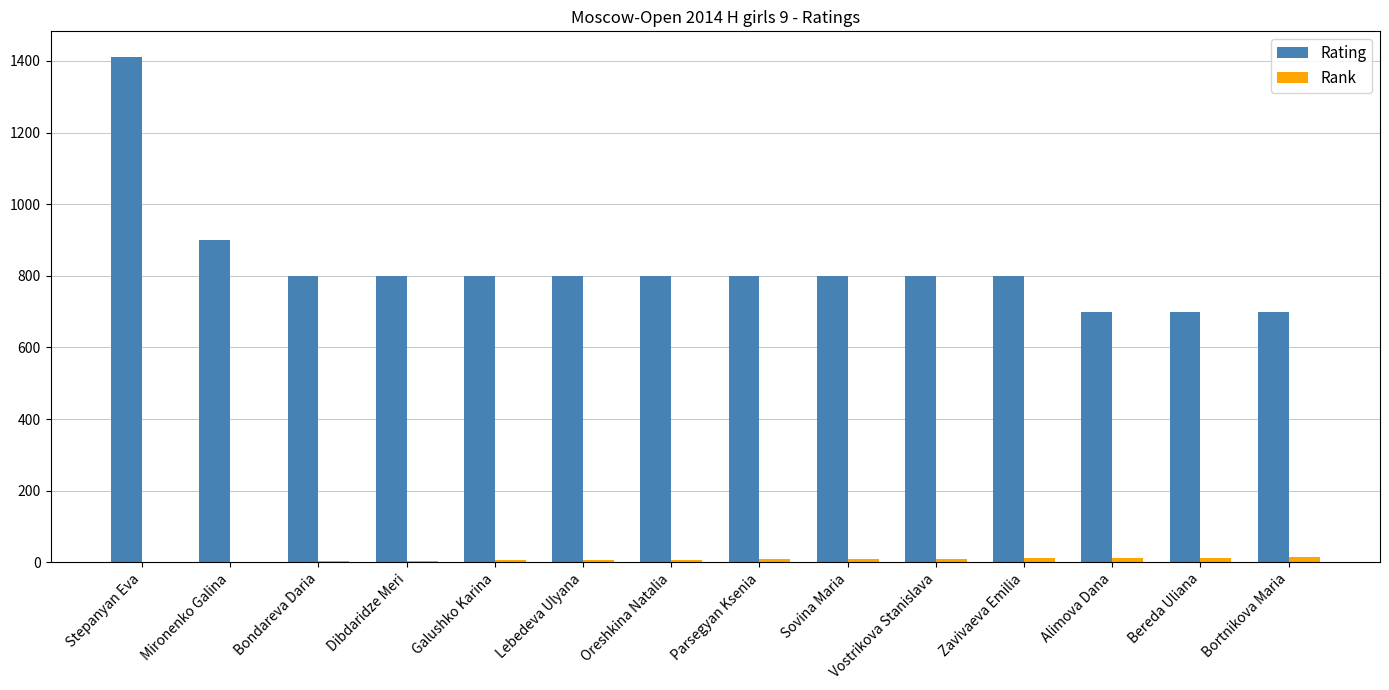

At which category is the sum across all series the highest?

Stepanyan Eva